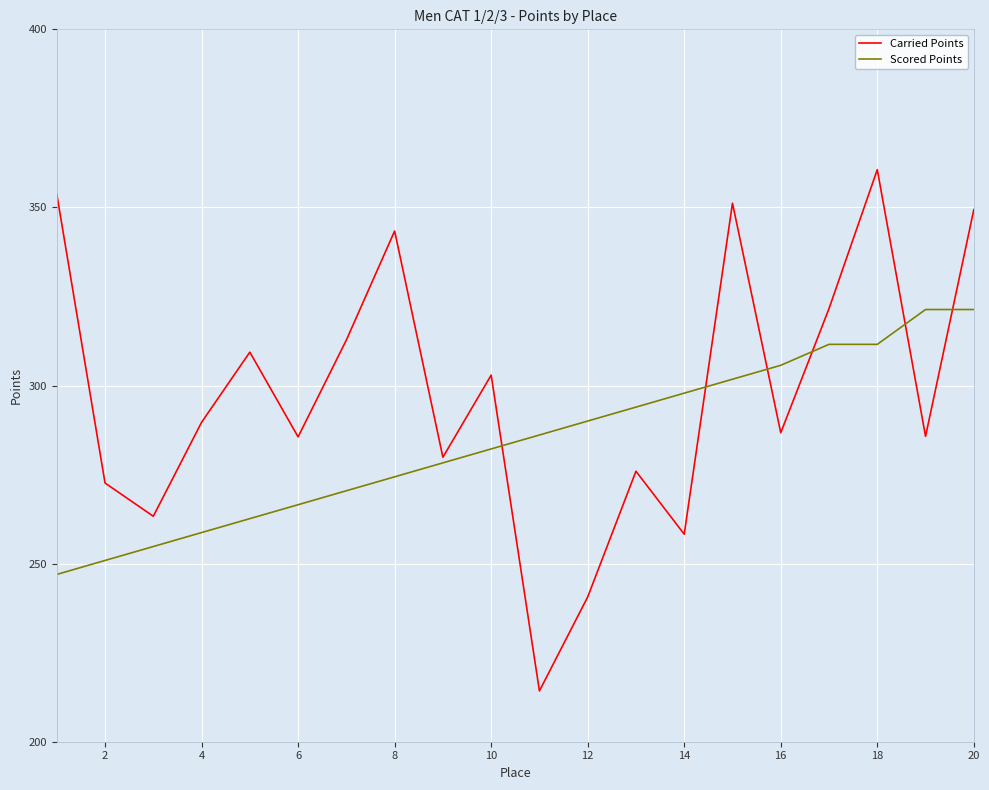

What is the maximum value for Scored Points?

321.3